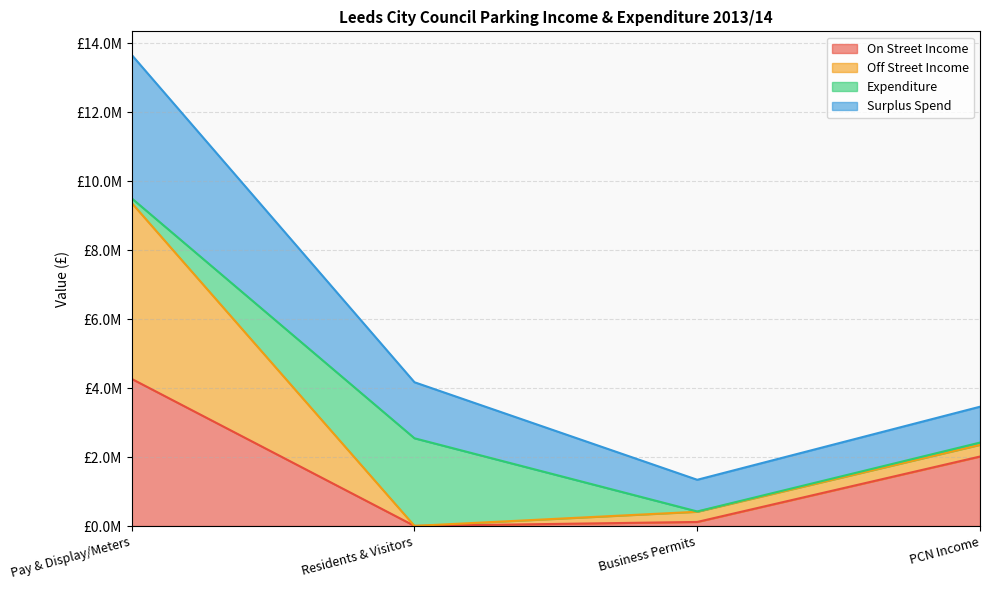

Does the chart display data point markers on the line(s)?

No